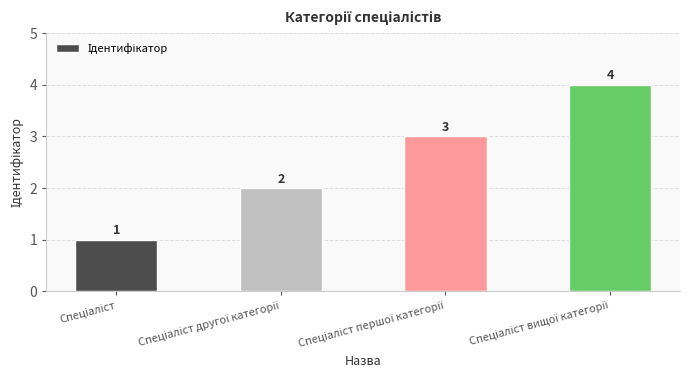

Count the values in the range 2 to 4.

3